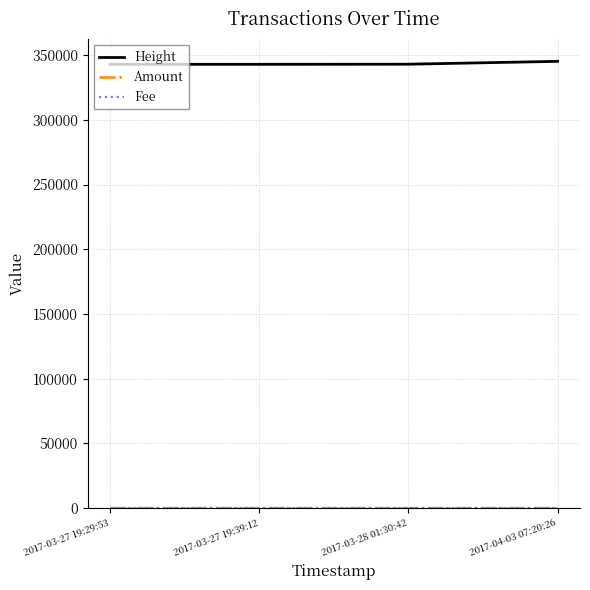

What is the difference between the maximum and second lowest values in the Height series?

2306.0